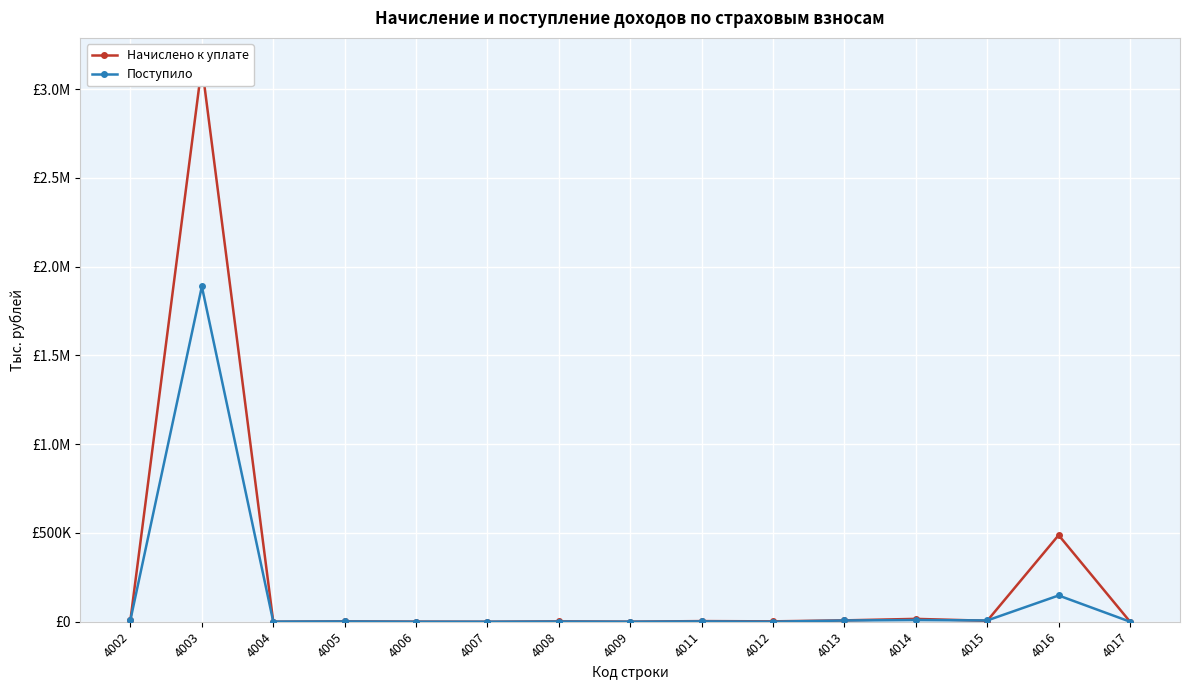

How many interior local valleys does the Начислено к уплате series have?

5